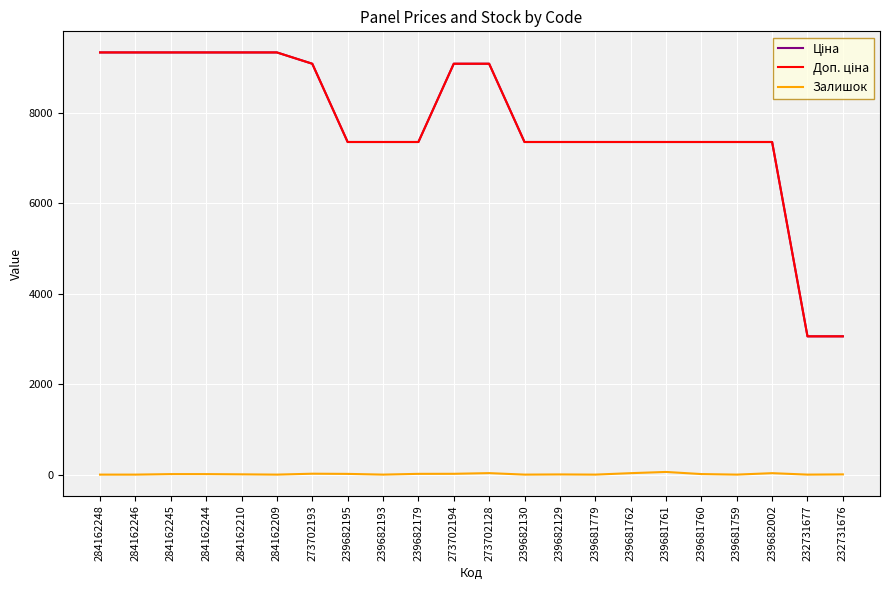

What is the total value across all series at 239682130?

14720.4